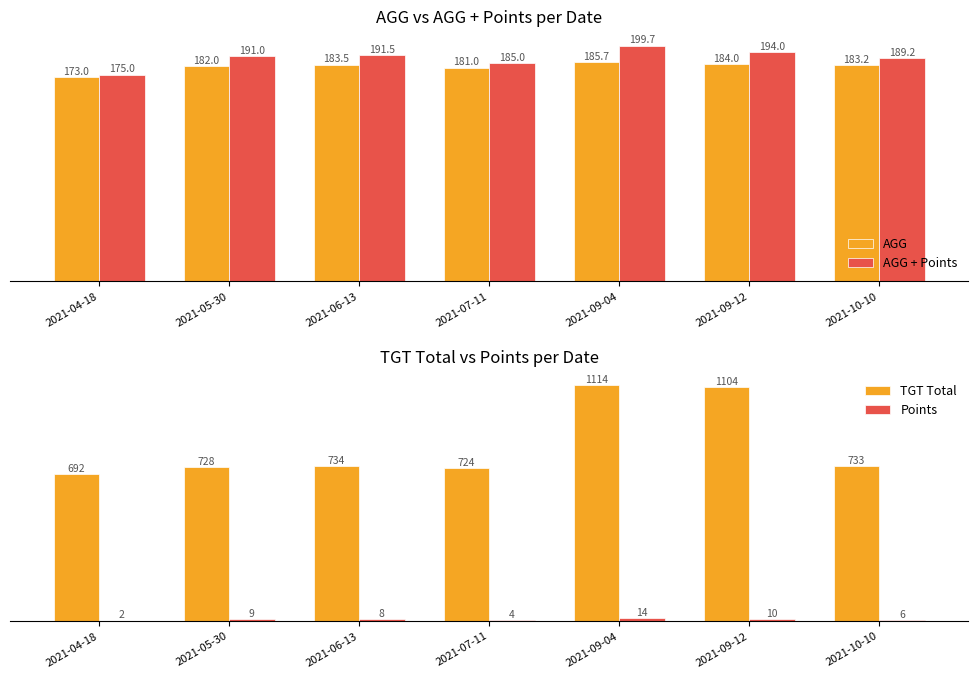

Reading left to right, what are all the values shown in this chart?

AGG: 173.0	182.0	183.5	181.0	185.7	184.0	183.2
AGG + Points: 175.0	191.0	191.5	185.0	199.7	194.0	189.2
TGT Total: 692.0	728.0	734.0	724.0	1114.0	1104.1	733.0
Points: 2.0	9.0	8.0	4.0	14.0	10.0	6.0